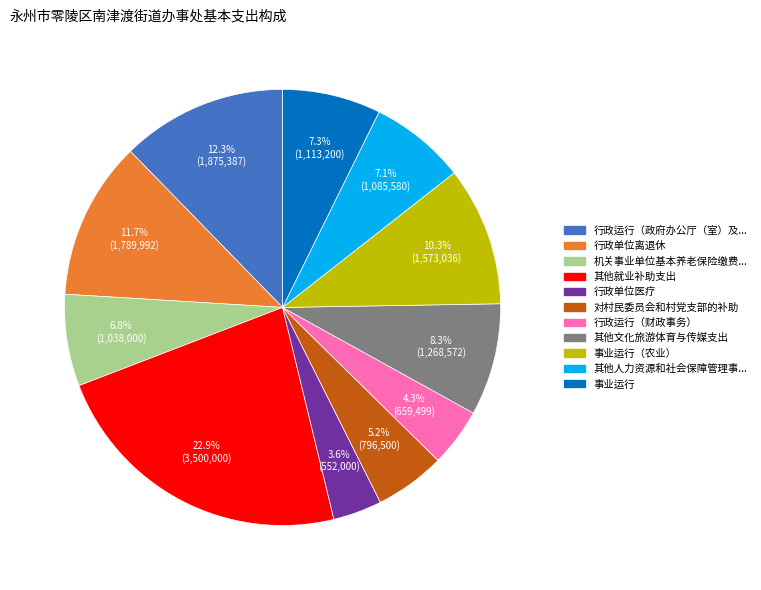

Does any single category account for the majority?

No